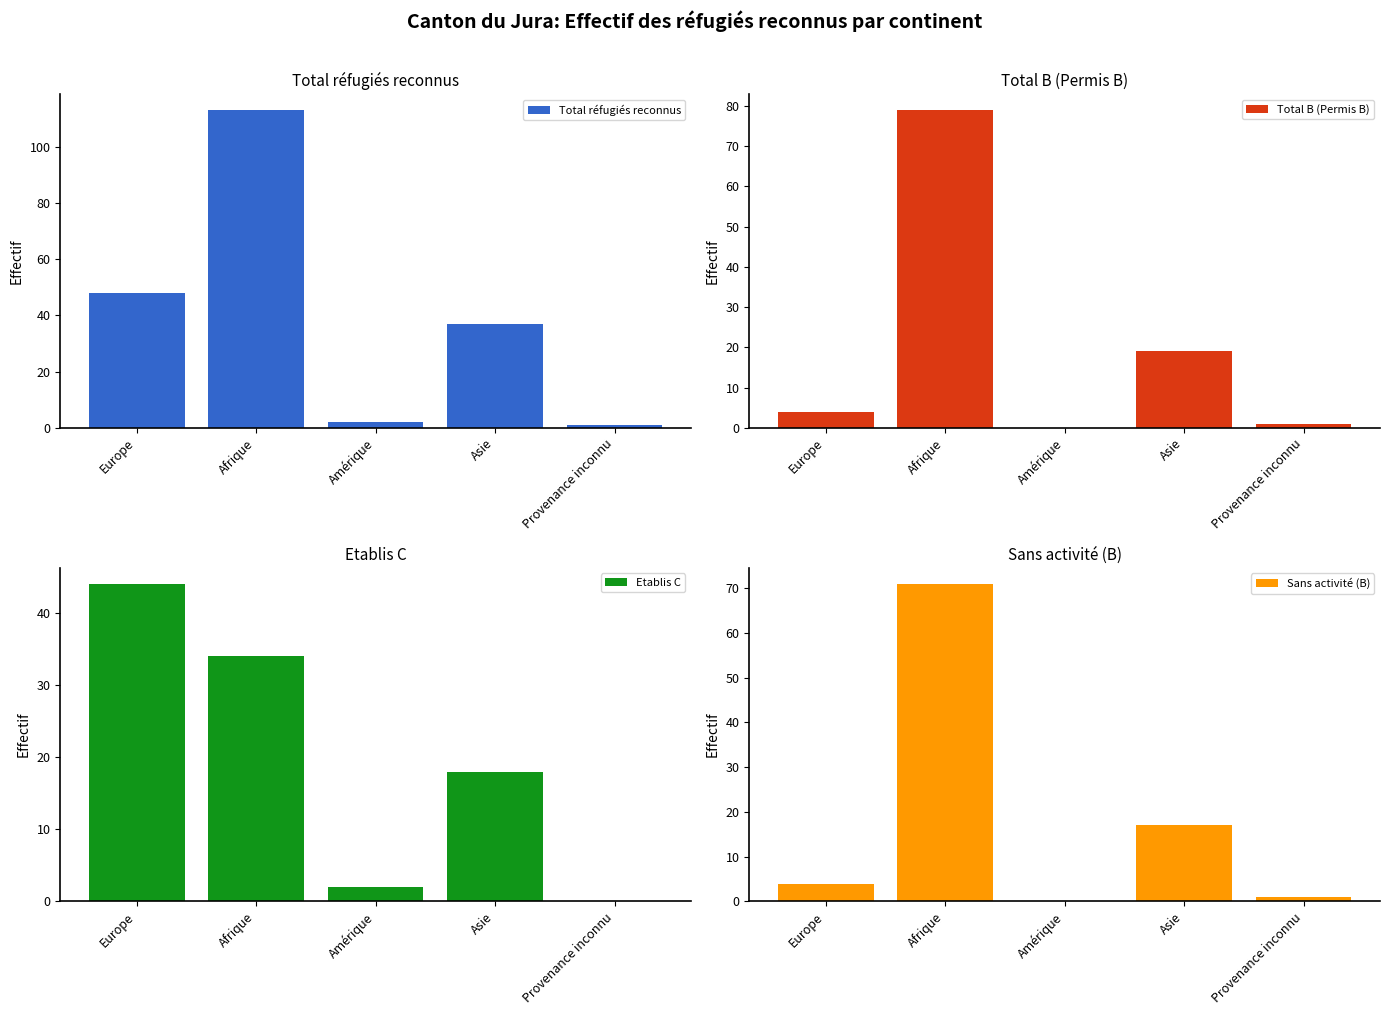

The Total B (Permis B) series shows 19 at Asie. True or false?

True